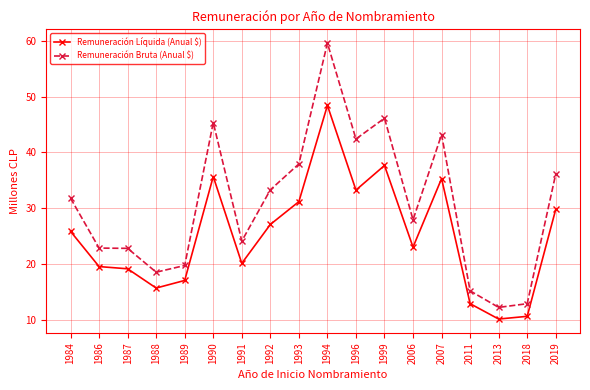

Reading left to right, list all the values displayed in this chart.

Remuneración Líquida (Anual $): 1984=25.8	1986=19.5	1987=19.1	1988=15.7	1989=17.0	1990=35.7	1991=20.1	1992=27.1	1993=31.2	1994=48.4	1996=33.3	1999=37.7	2006=23.0	2007=35.3	2011=12.9	2013=10.1	2018=10.6	2019=29.8
Remuneración Bruta (Anual $): 1984=31.8	1986=22.8	1987=22.8	1988=18.5	1989=19.7	1990=45.4	1991=24.1	1992=33.3	1993=37.9	1994=59.6	1996=42.4	1999=46.1	2006=27.9	2007=43.2	2011=15.2	2013=12.2	2018=12.9	2019=36.1